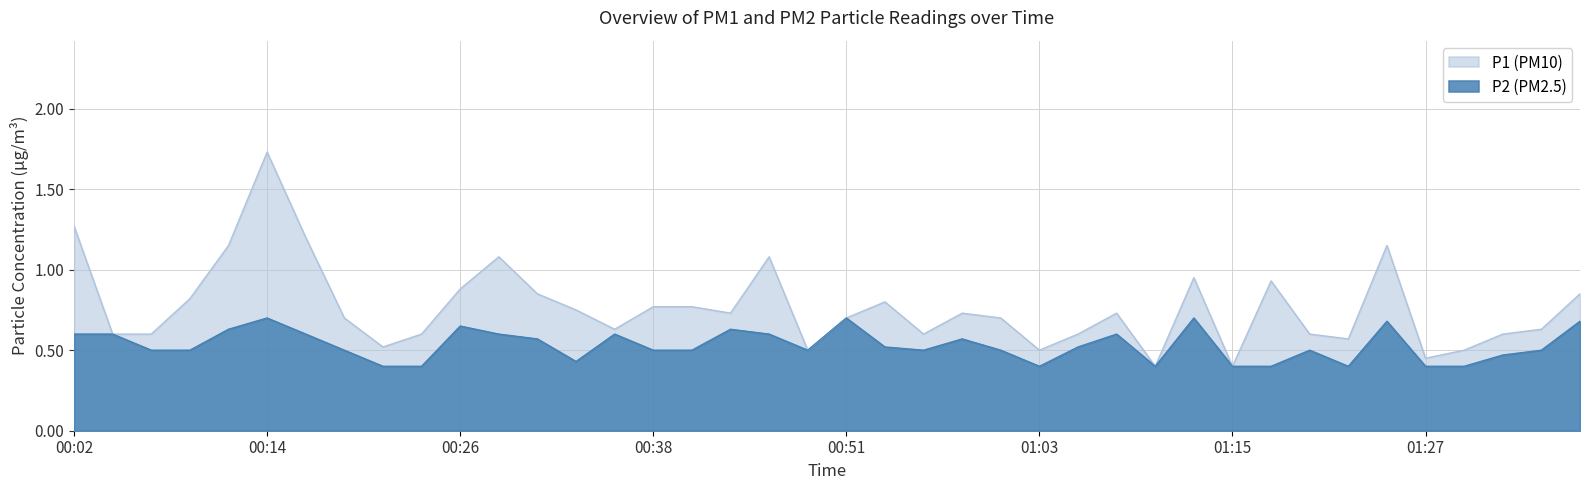

Which label corresponds to the largest value in the chart?

00:14